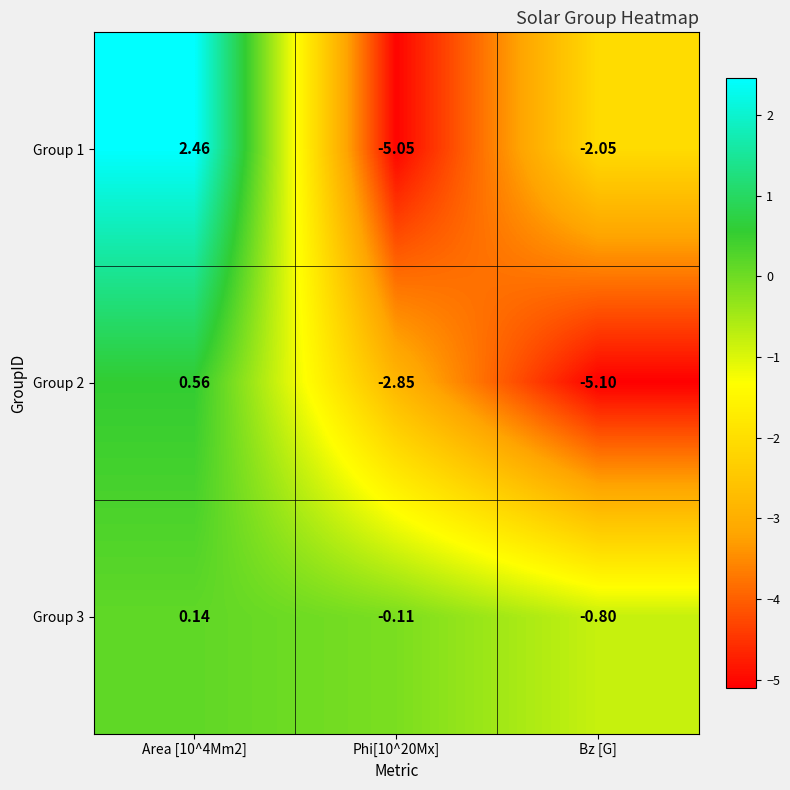

Which category has the lowest value in the Group 2 series?

Bz [G]